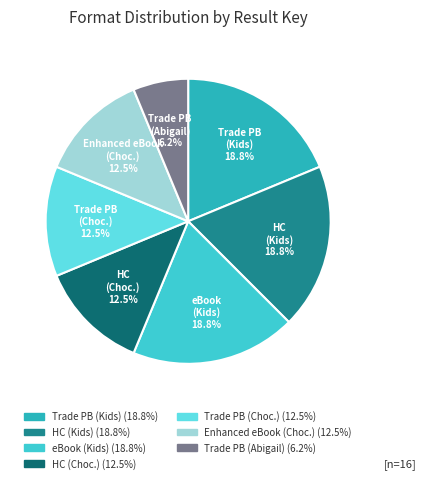

Count the number of slices in the pie.

7